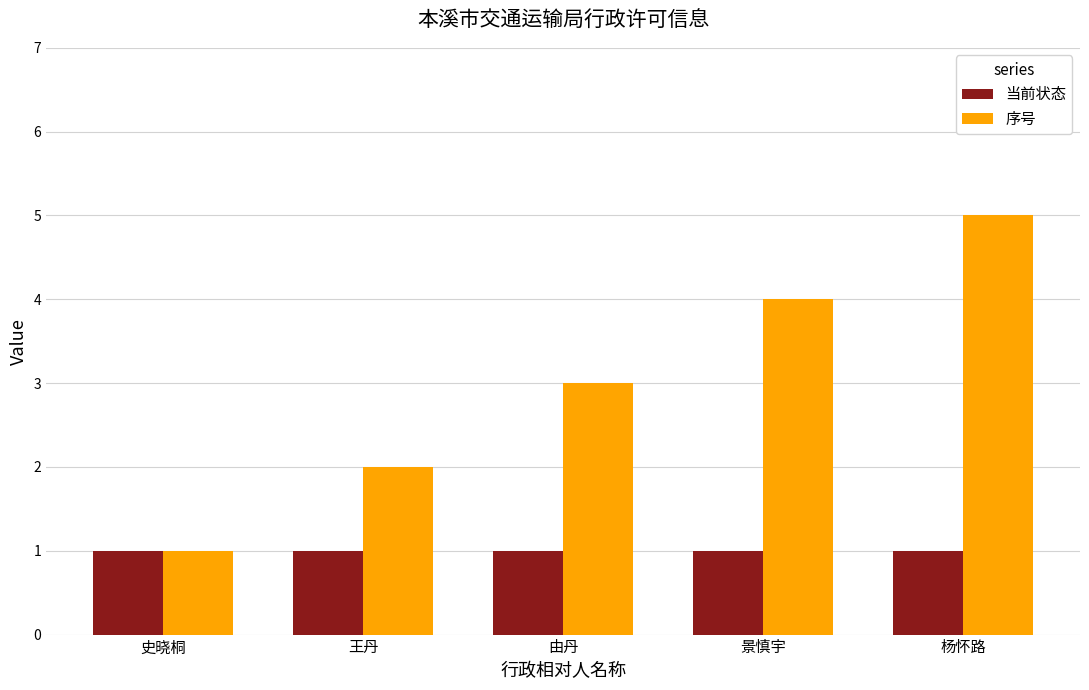

Is the value of 当前状态 at 王丹 greater than the value of 序号 at 王丹?

No